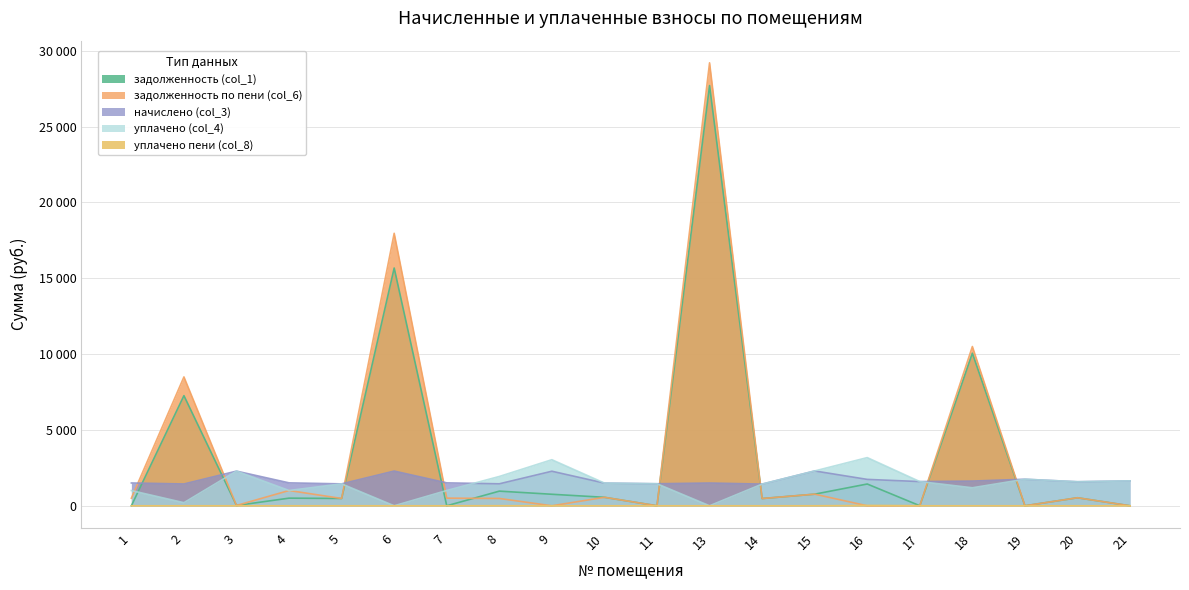

How many distinct data groups are displayed?

5